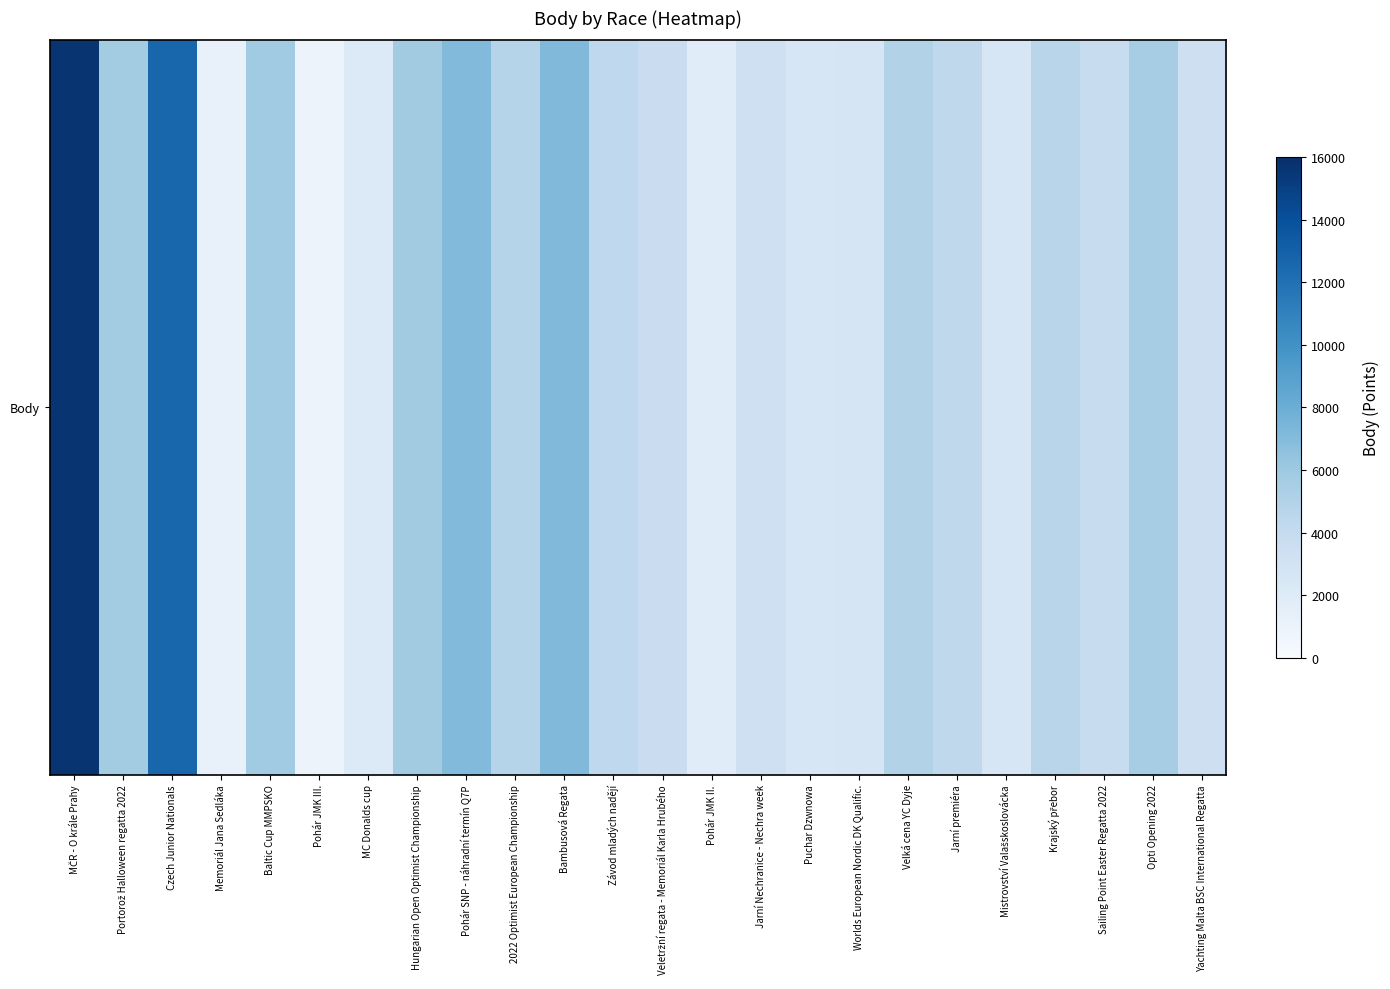

How many data points are above 4344?

11